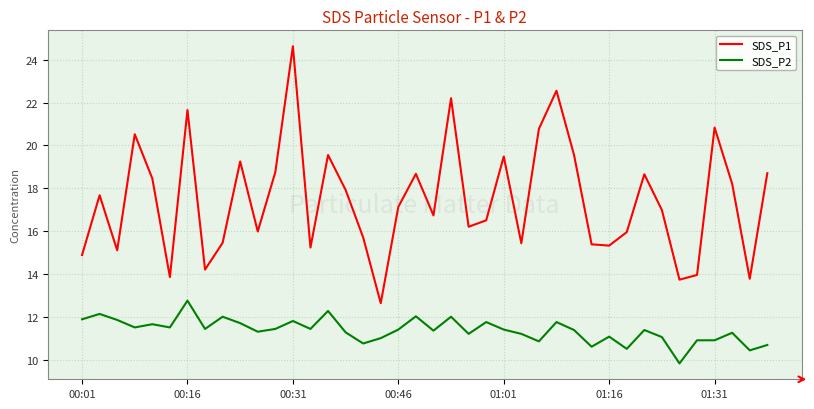

Which series has the largest range (max minus min)?

SDS_P1